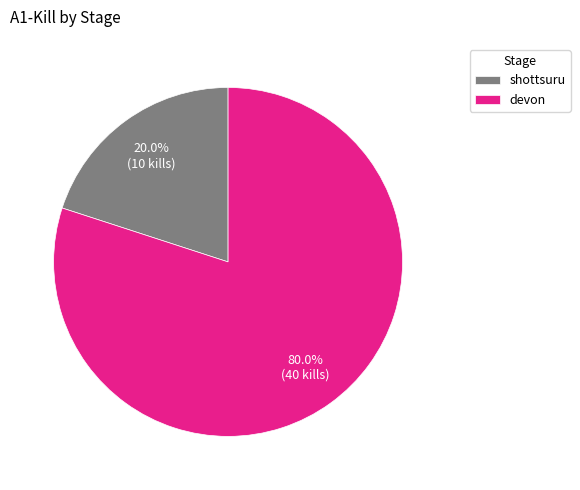

To the nearest percent, what portion does shottsuru represent?

20%